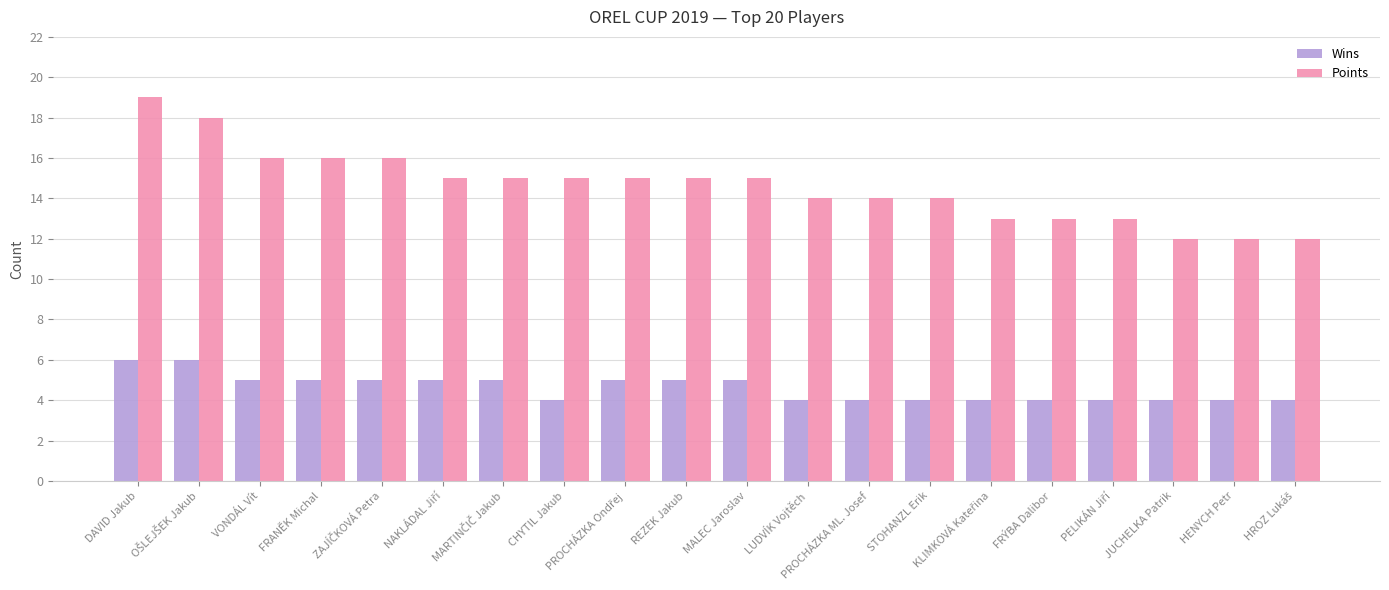

At which category is the sum across all series the highest?

DAVID Jakub